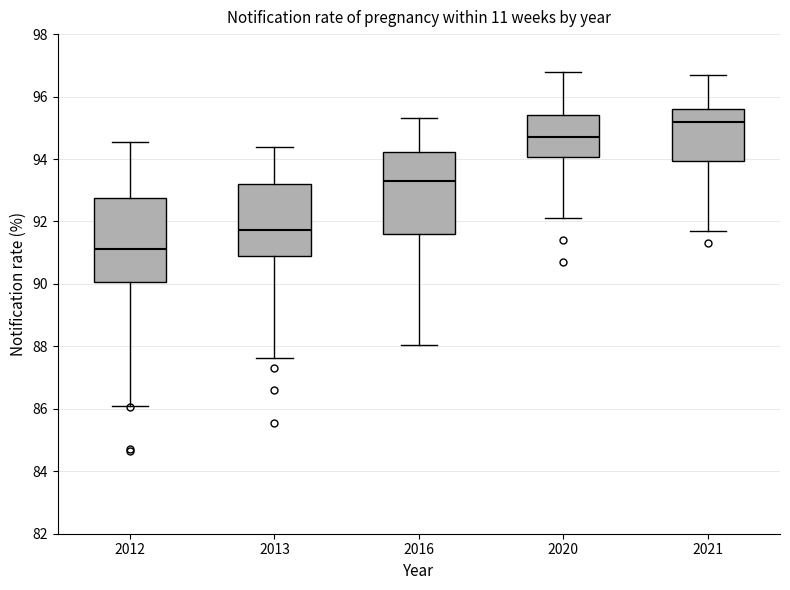

Which box has the highest median line?

2021